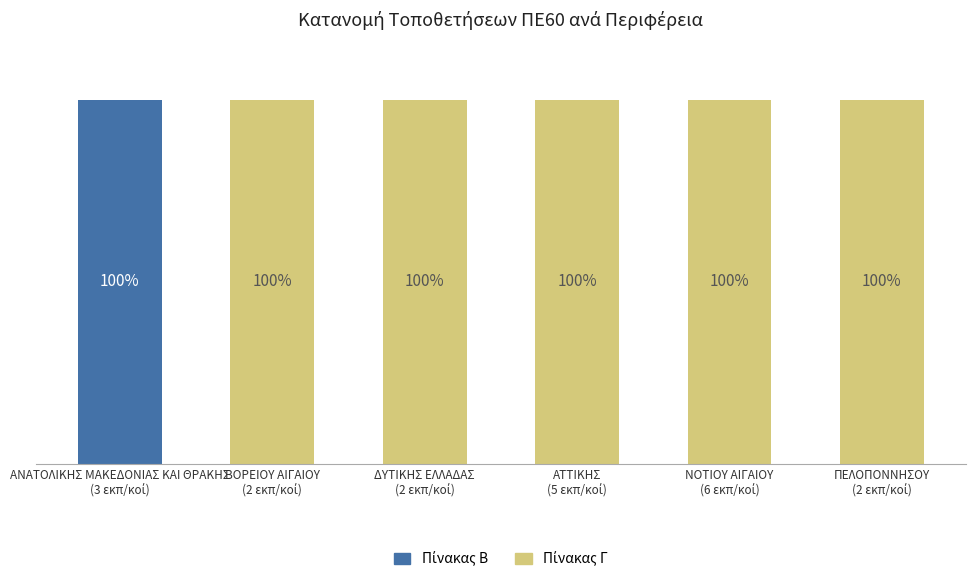

What is the total value across all series at ΒΟΡΕΙΟΥ ΑΙΓΑΙΟΥ
(2 εκπ/κοί)?

100